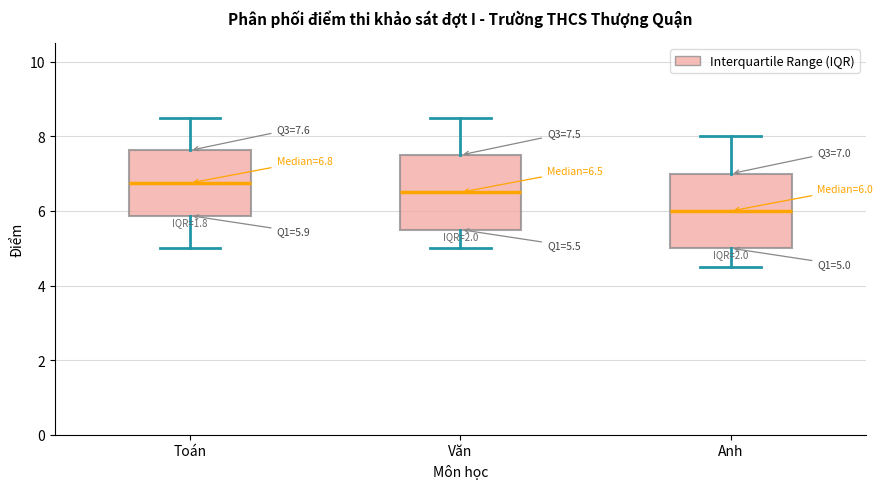

Which box's median line is the lowest?

Anh